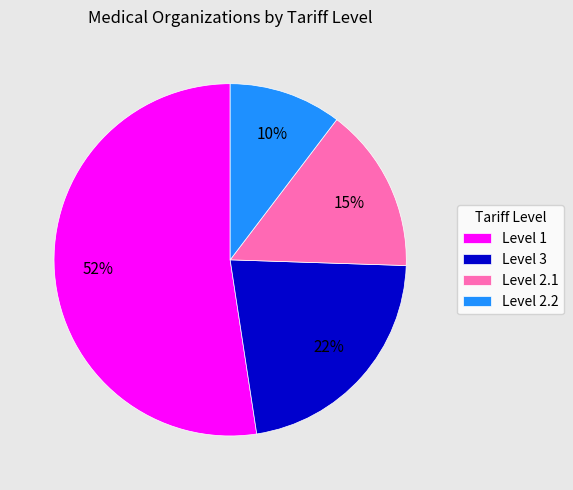

To the nearest percent, what portion does Level 2.2 represent?

10%